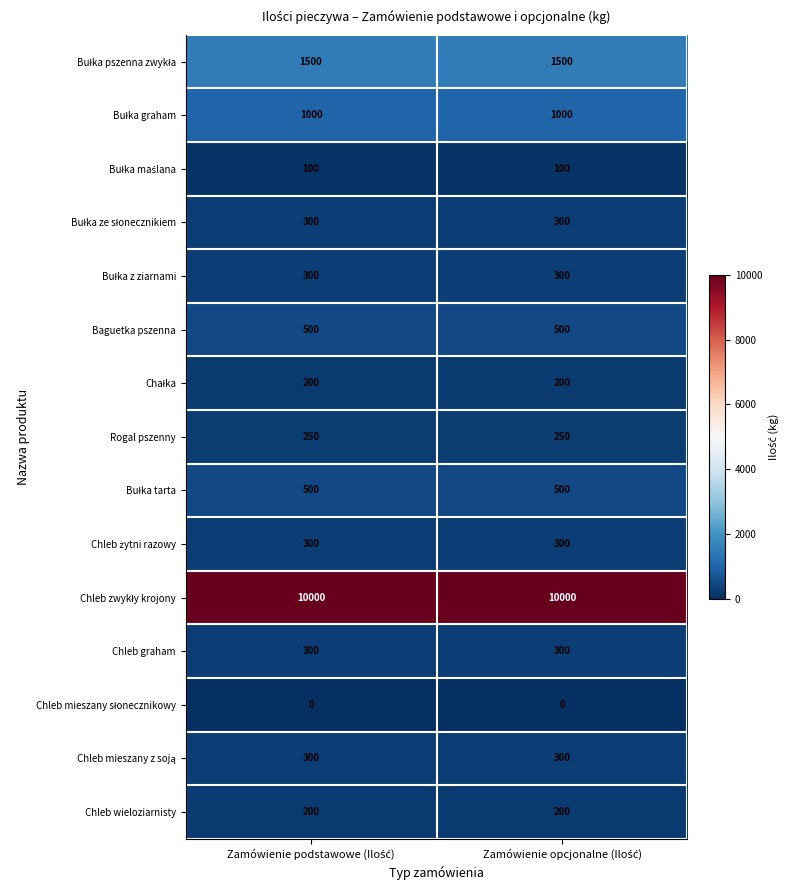

At which category is the sum across all series the highest?

Zamówienie podstawowe (Ilość)